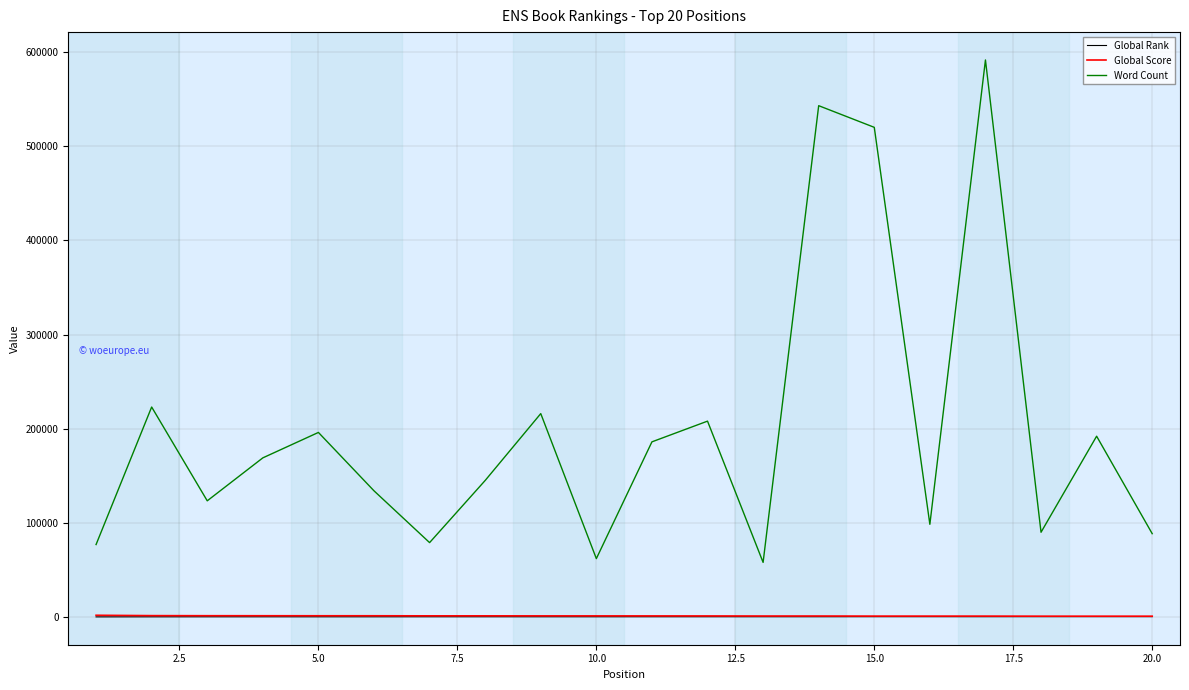

True or false: Word Count and Global Rank cross at least once.

False